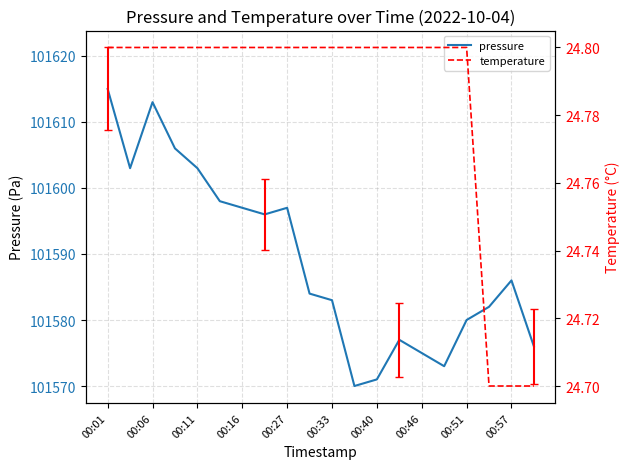

At which category does pressure reach its first local peak?

00:06